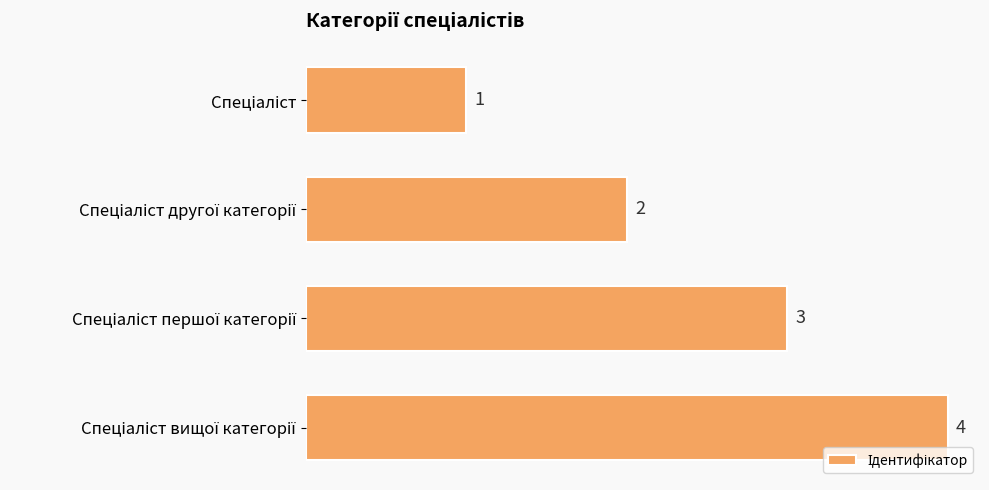

How many values are between 2 and 4?

3